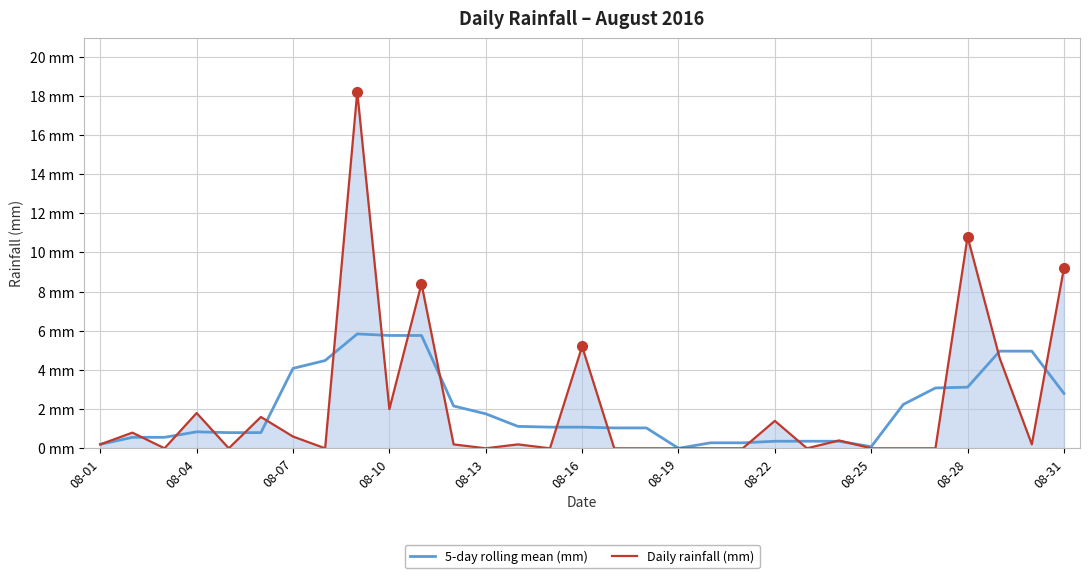

Which series has the largest range (max minus min)?

Daily rainfall (mm)